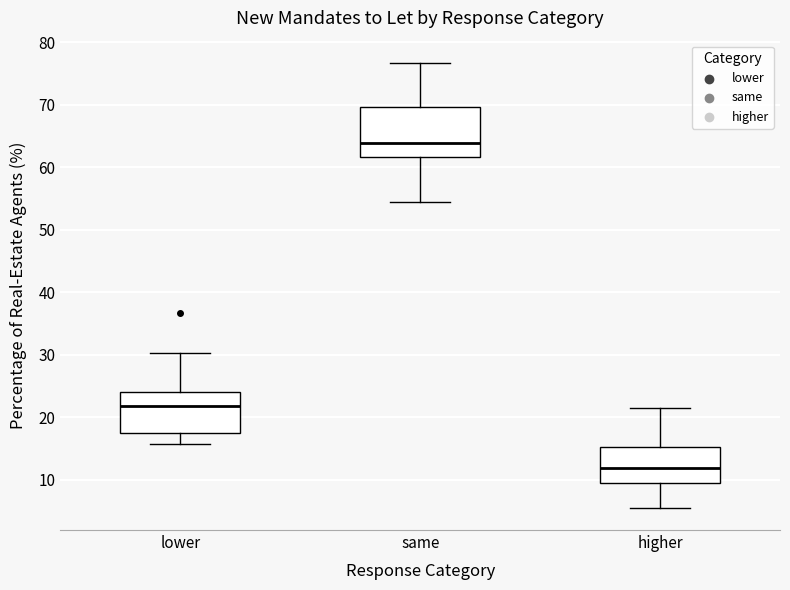

Reading left to right, read every box against the y-axis: the position of its median line, the range the box covers, and the ends of its whiskers. The values are not printed on the chart, so give them approximately, as read against the axis.

lower: median 22, box 18 to 24, whiskers 16 to 30
same: median 64, box 62 to 70, whiskers 55 to 77
higher: median 12, box 9 to 15, whiskers 6 to 21